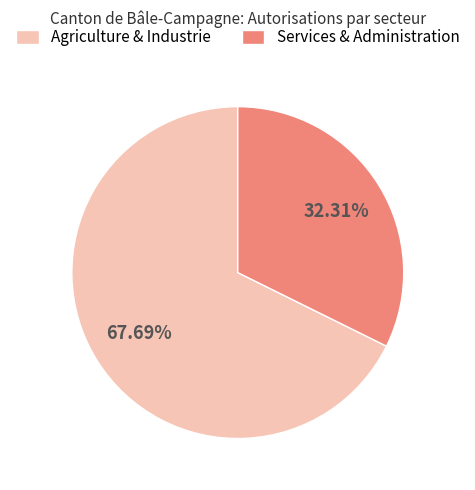

Which category has the smallest portion of the pie?

Services & Administration